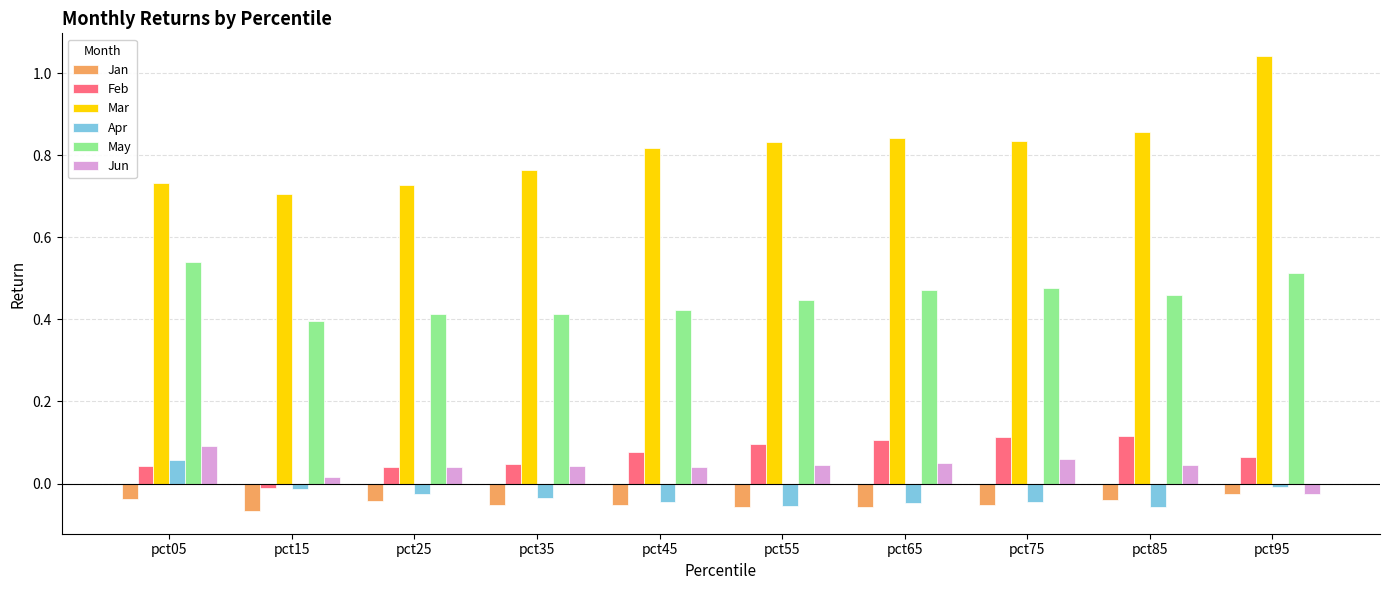

The Feb series shows 0.0 at pct75. True or false?

False